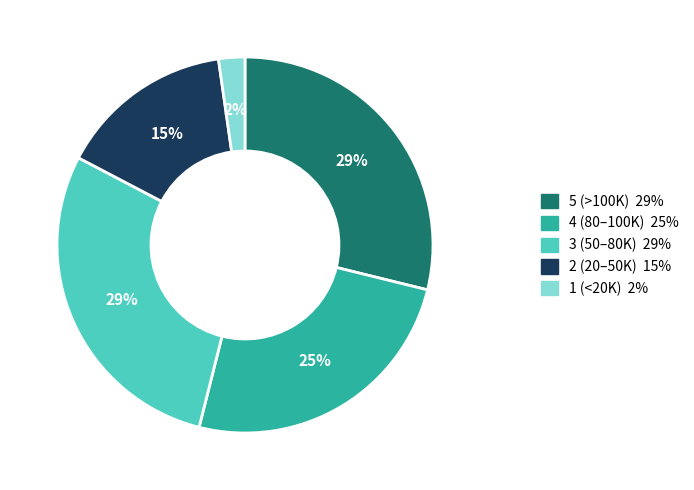

To the nearest percent, what is the difference between the largest and smallest slice percentages?

27%